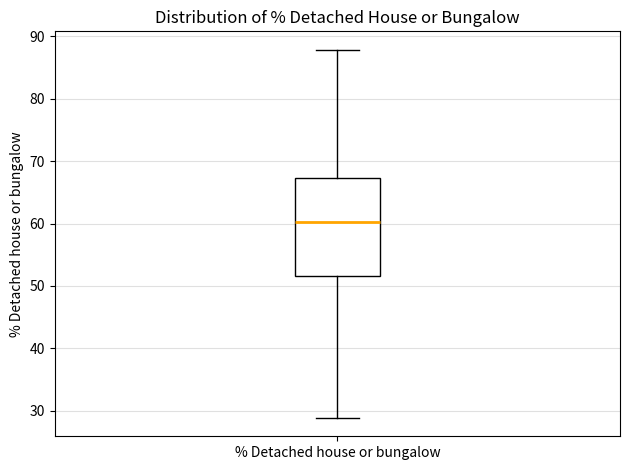

Transcribe this box plot: give where the median line is, the range the box spans, and where the two whiskers end, as read against the y-axis. The values are not printed on the chart, so give them approximately, as read against the axis.

median 60, box 52 to 67, whiskers 29 to 88